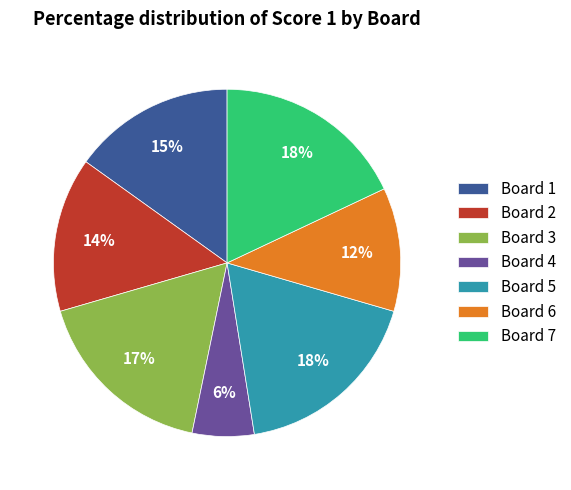

What percentage is the Board 4 slice, to the nearest percent?

6%